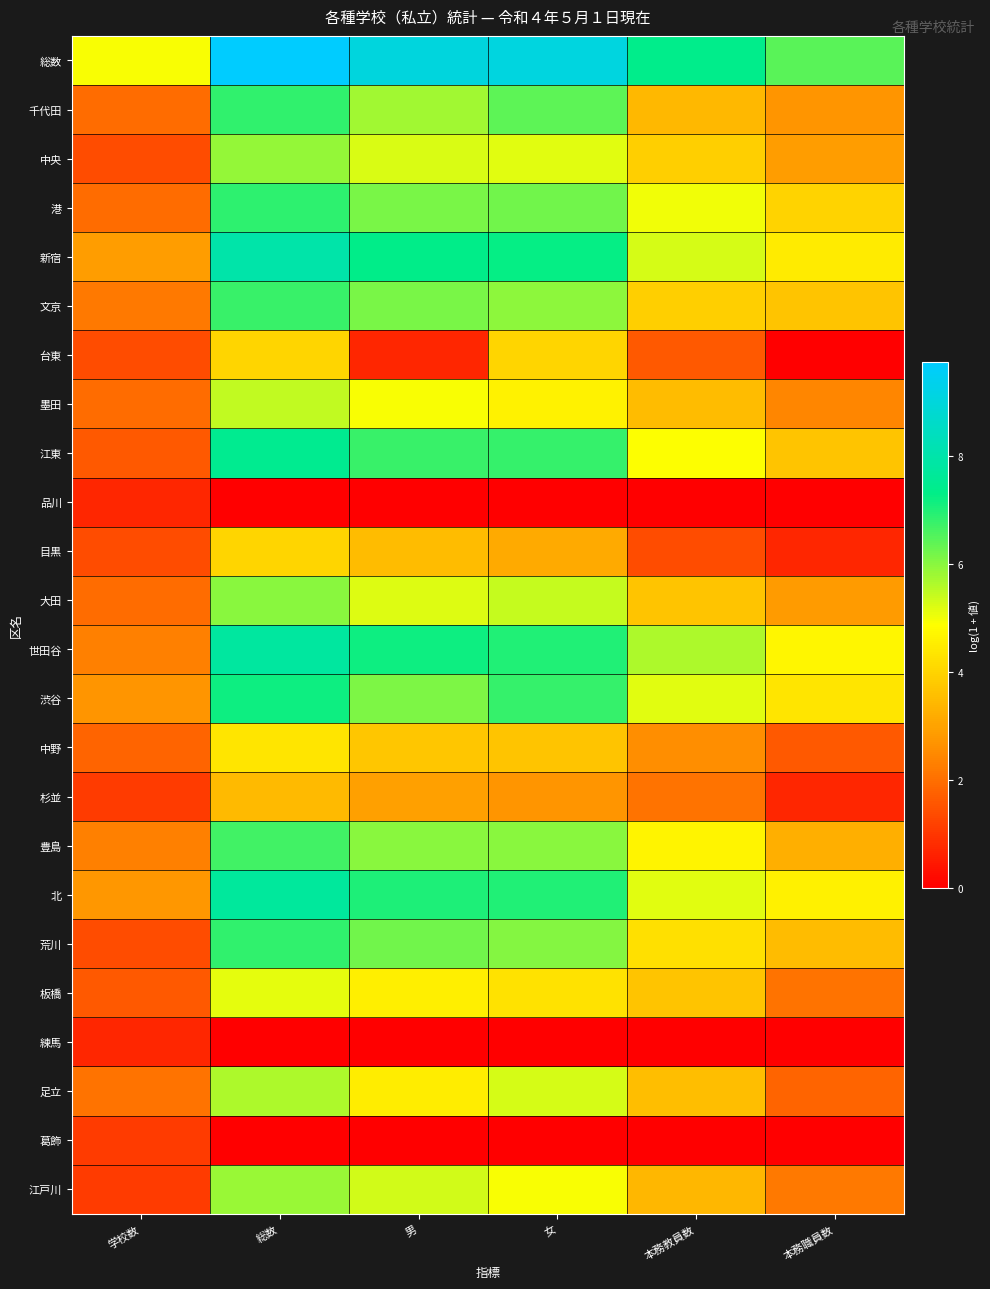

At how many categories does at least one series exceed 2?

6